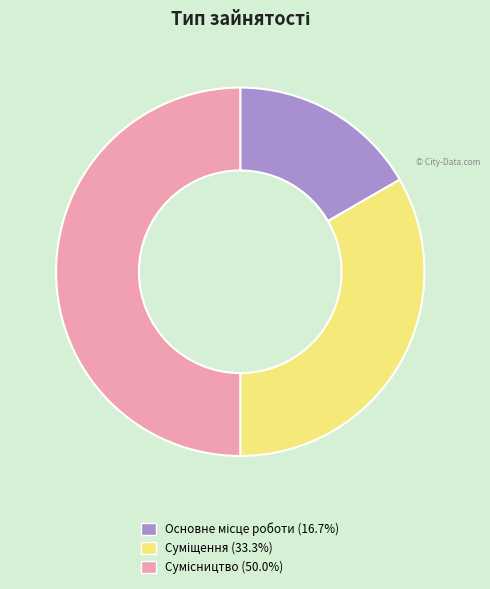

To the nearest percent, what is the difference between the largest and smallest slice percentages?

33%